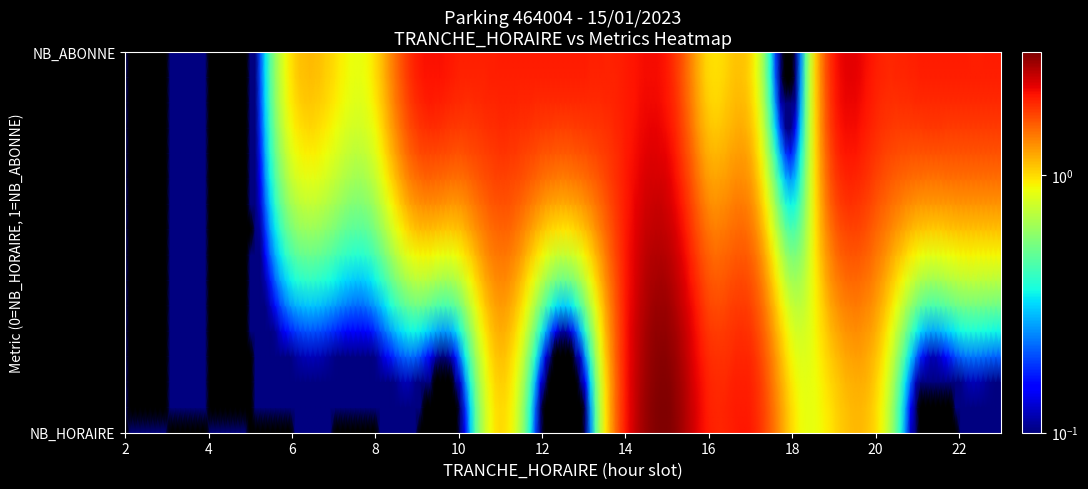

Which series has the largest range (max minus min)?

NB_HORAIRE